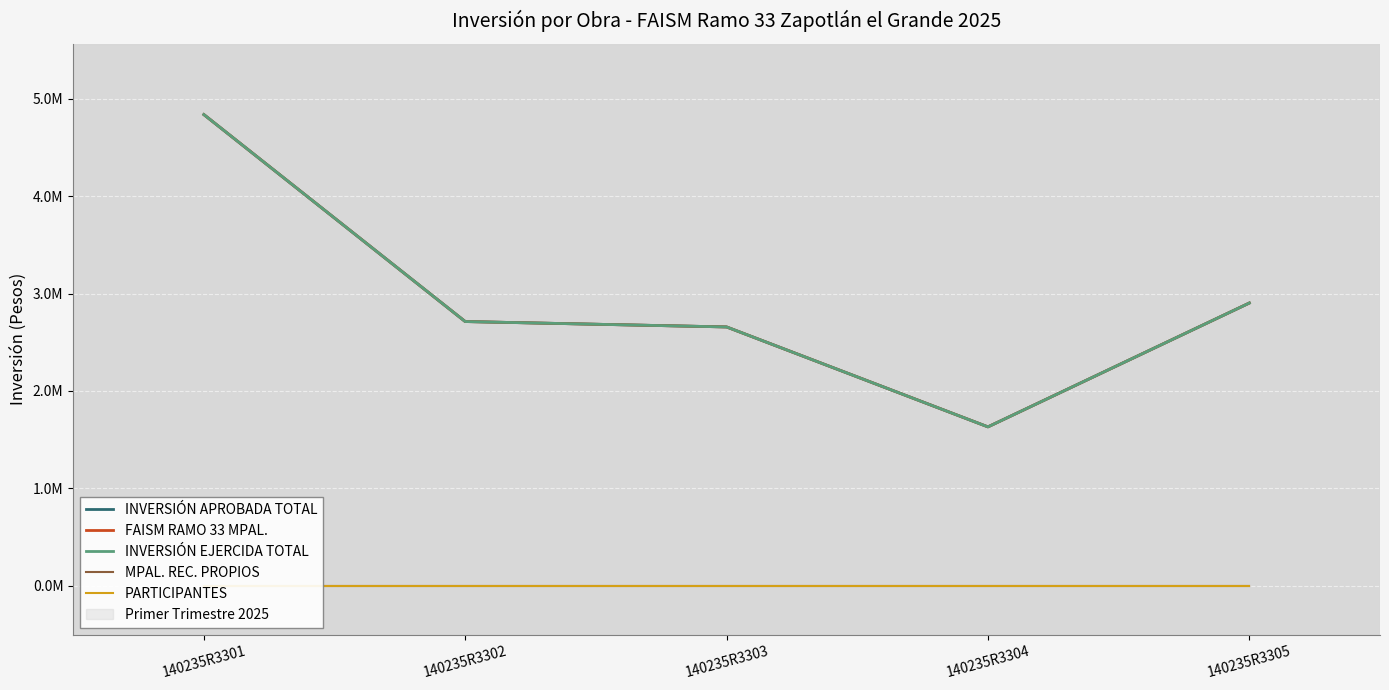

Which series has the largest total across all categories?

INVERSIÓN APROBADA TOTAL